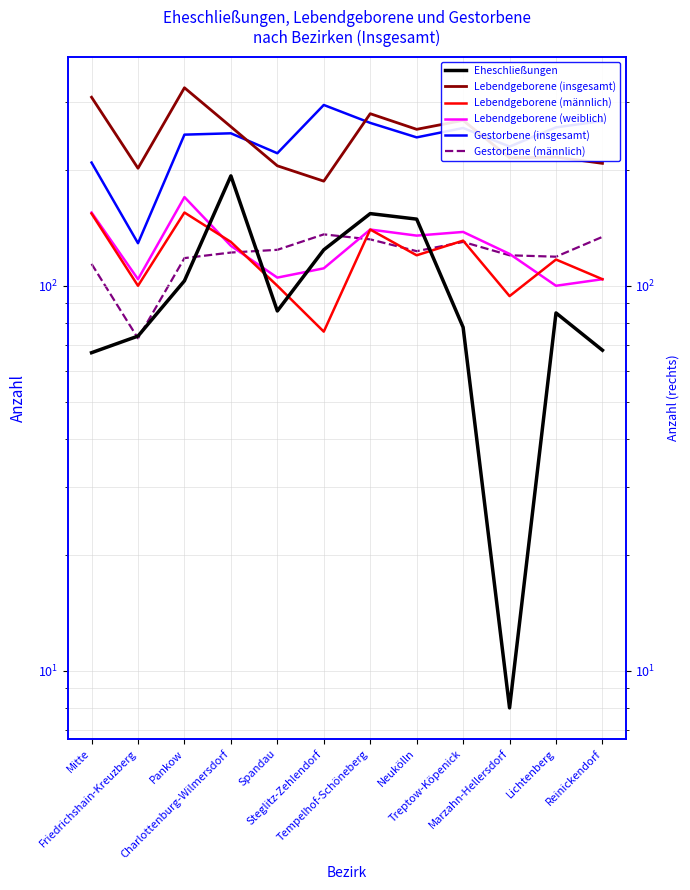

At which category does Lebendgeborene (männlich) reach its first local valley?

Friedrichshain-Kreuzberg